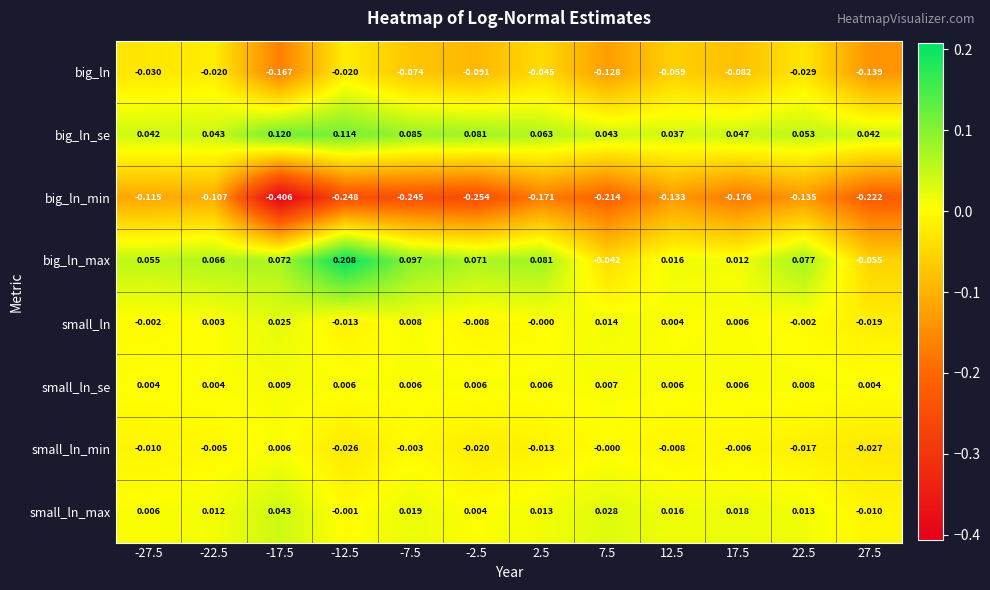

Which series has the largest range (max minus min)?

big_ln_min